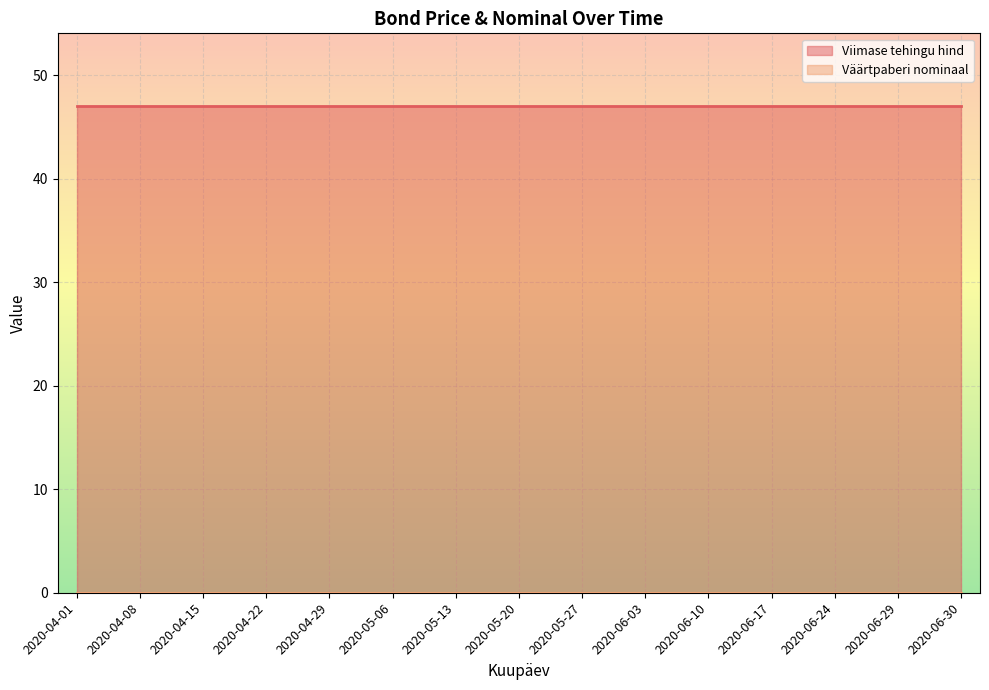

What is the difference between the highest and lowest values at 2020-05-13?

47.0